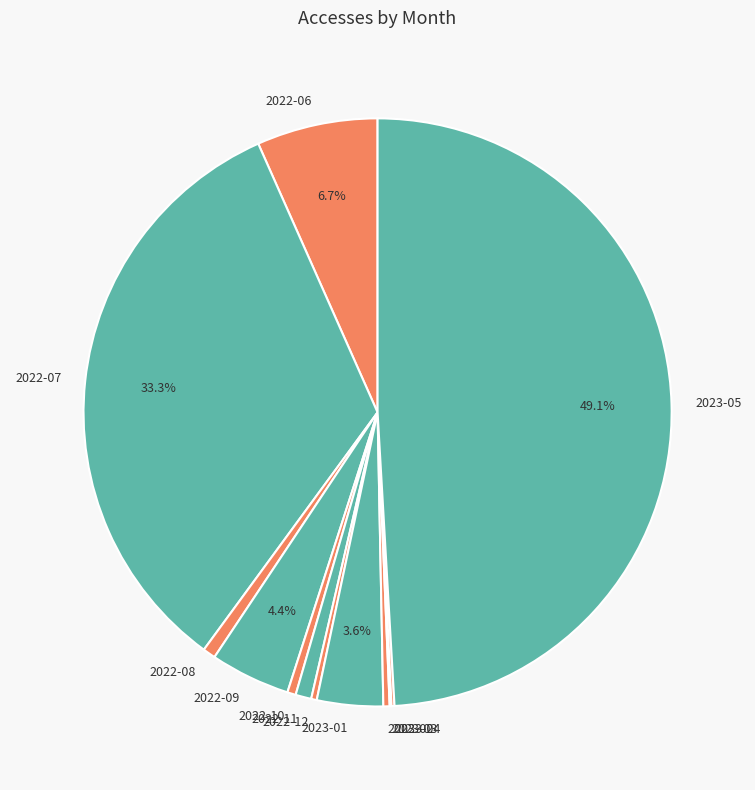

Is it true that 2023-05 is 49% of the pie?

True